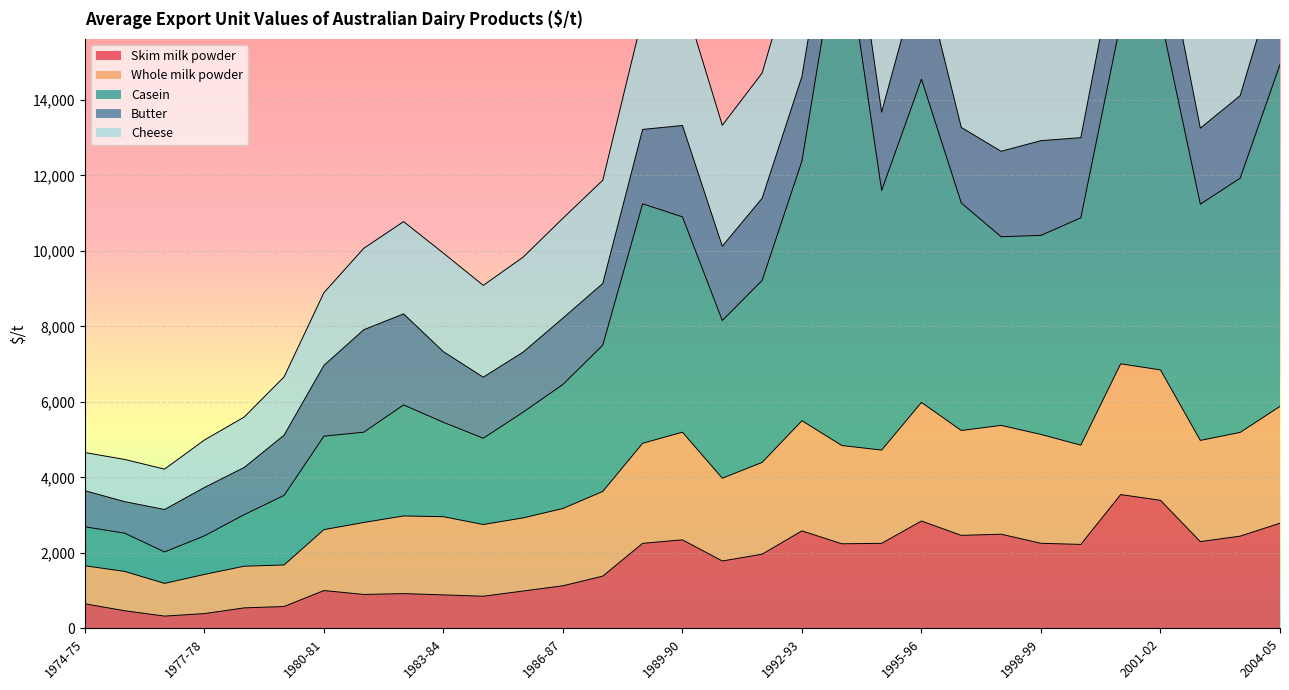

At which category does the chart reach its peak across all series?

1993-94